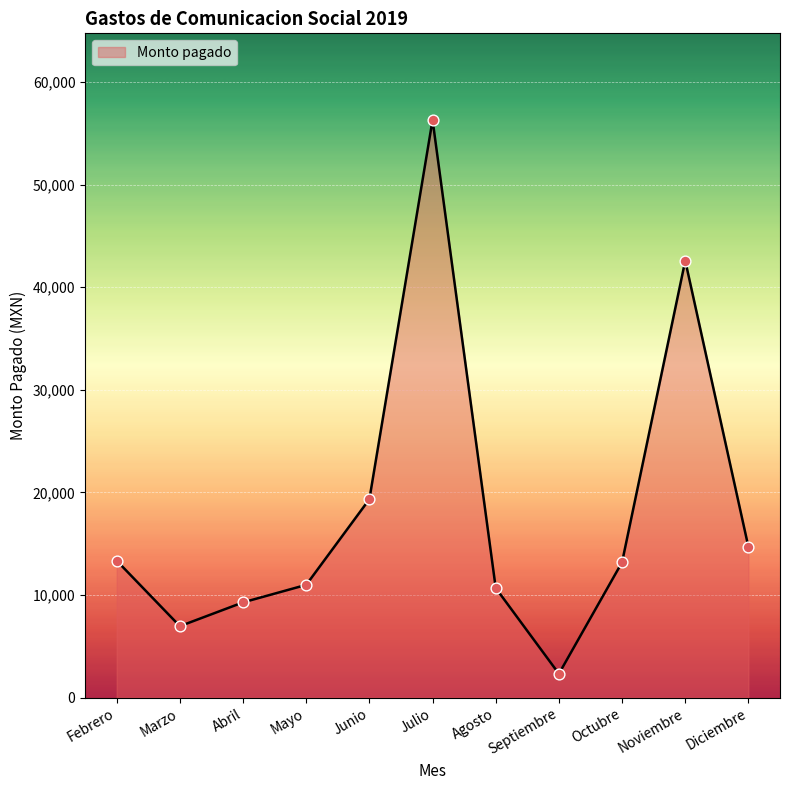

What is the change in value from Mayo to Agosto?

-308.2